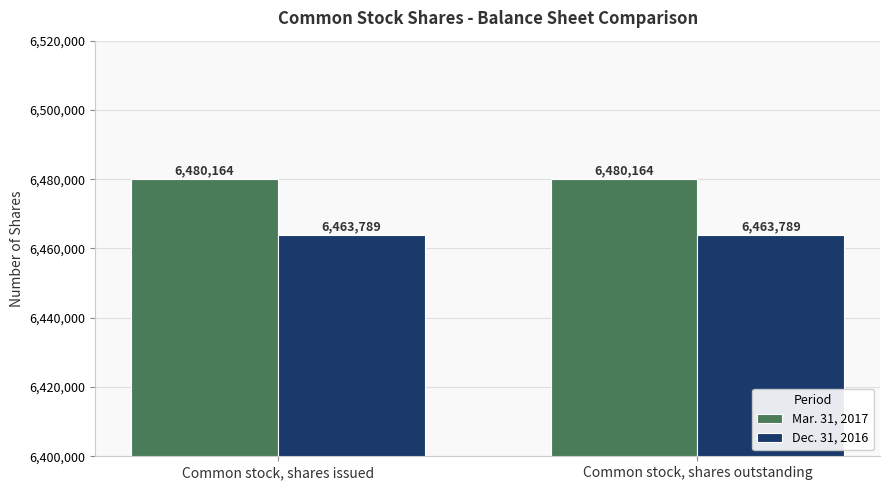

Is the value of Mar. 31, 2017 at Common stock, shares issued greater than the value of Dec. 31, 2016 at Common stock, shares outstanding?

Yes